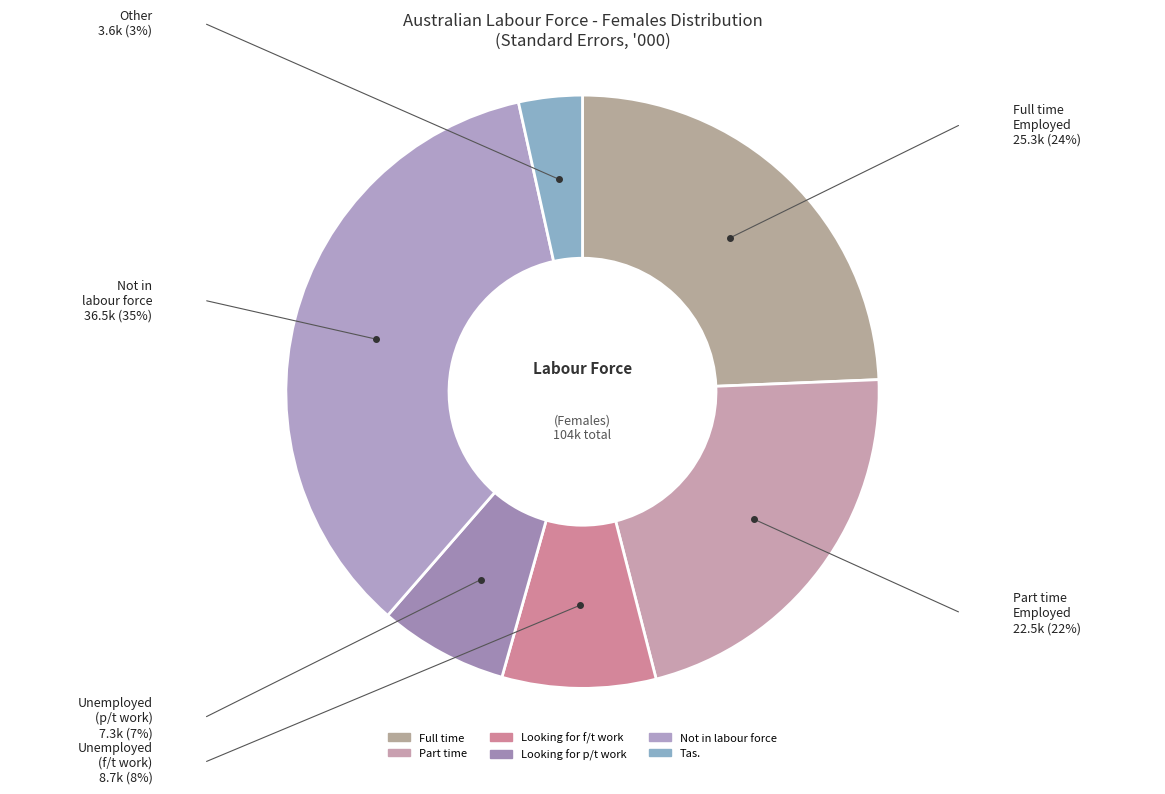

True or false: Part time accounts for 37% of the total.

False